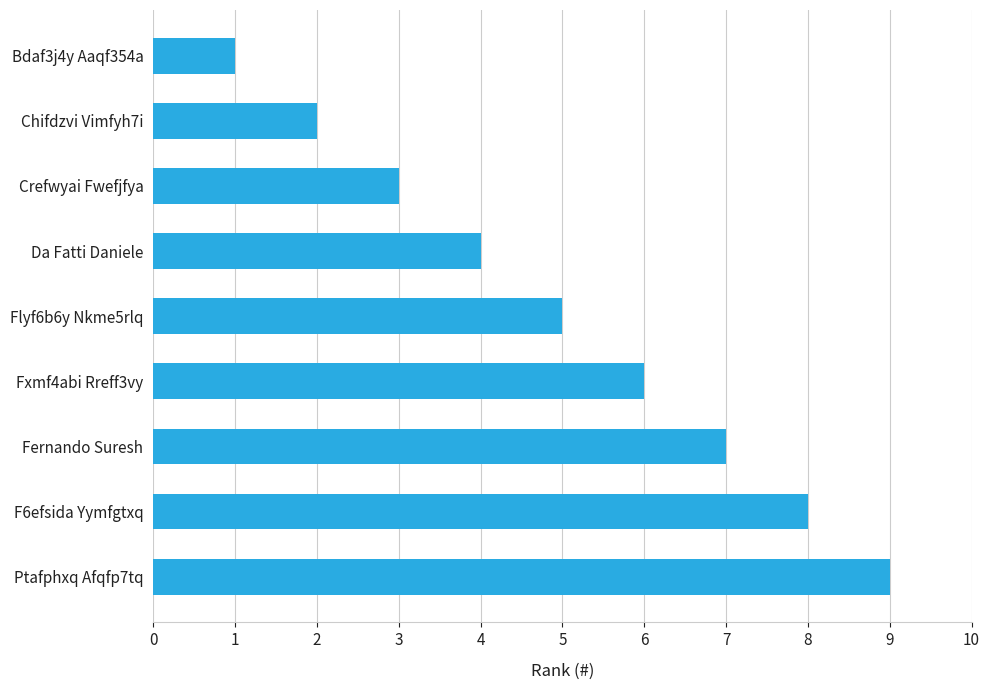

How many bars are there in total?

9